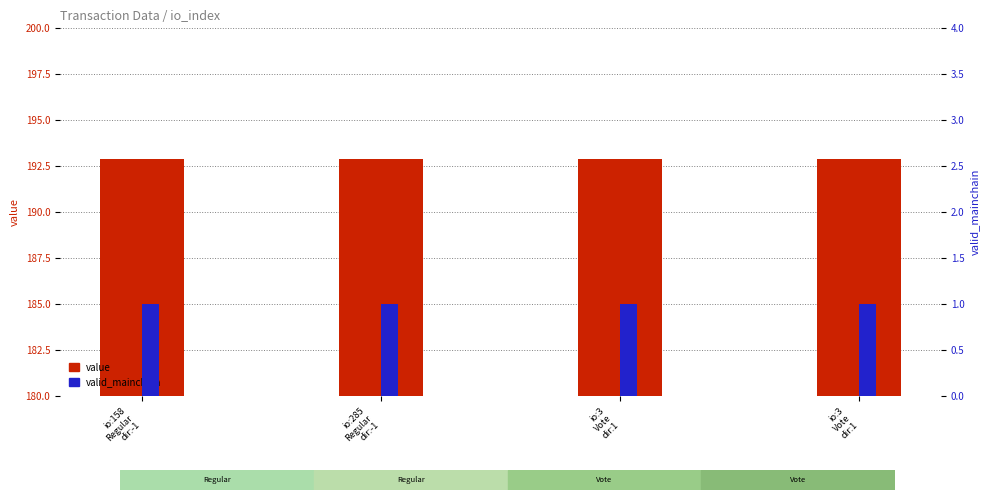

How many bars are there in total?

8